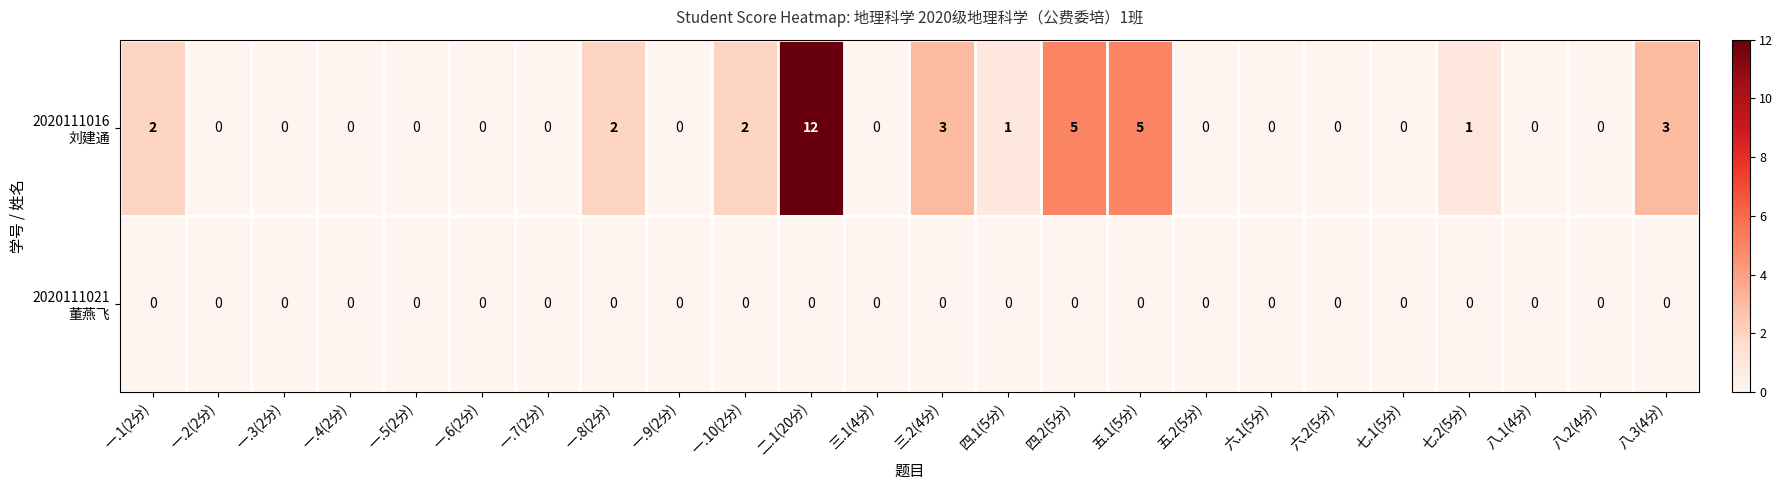

What is the difference between the highest and lowest values at 七.2(5分)?

1